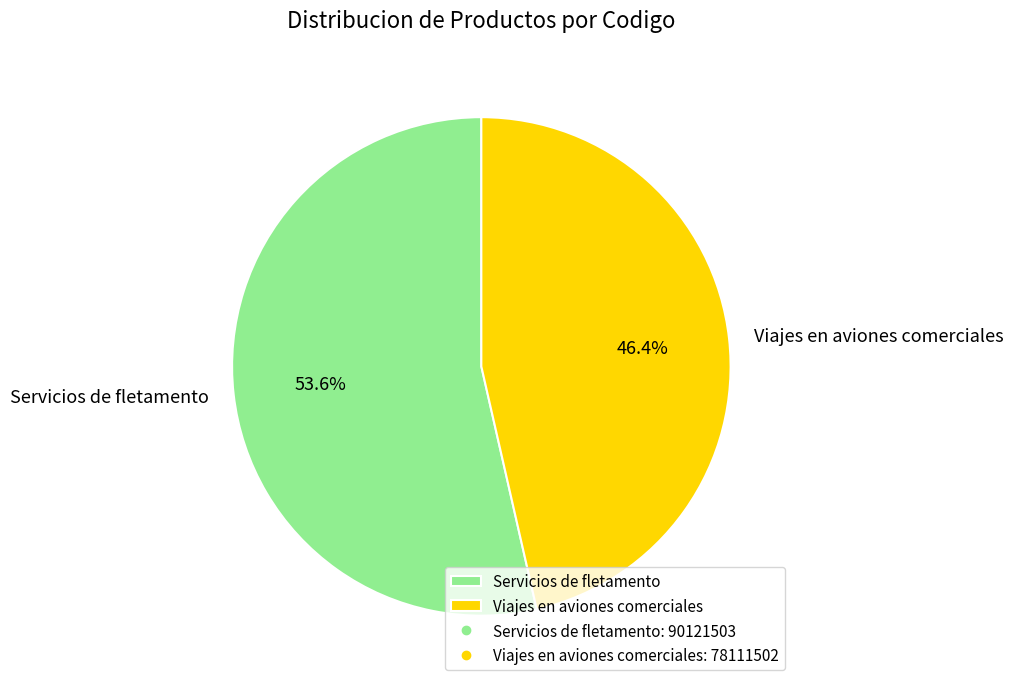

To the nearest percent, what percentage of the pie is Servicios de fletamento?

54%